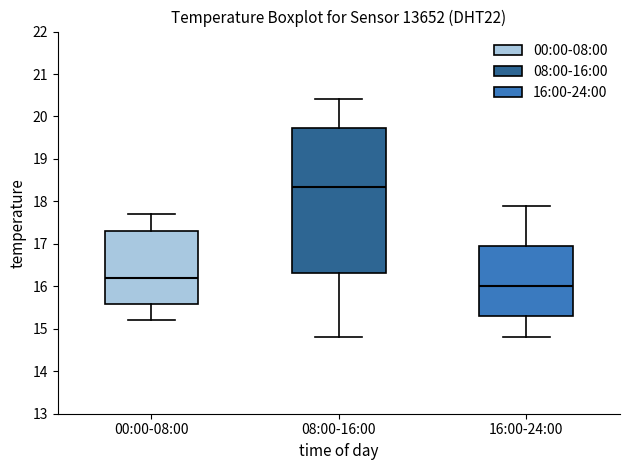

Reading left to right, transcribe this box plot: for each box, give where its median line is, the range the box spans, and where its two whiskers end, as read against the y-axis. The values are not printed on the chart, so give them approximately, as read against the axis.

00:00-08:00: median 16.2, box 15.6 to 17.3, whiskers 15.2 to 17.7
08:00-16:00: median 18.4, box 16.3 to 19.7, whiskers 14.8 to 20.4
16:00-24:00: median 16.0, box 15.3 to 17.0, whiskers 14.8 to 17.9